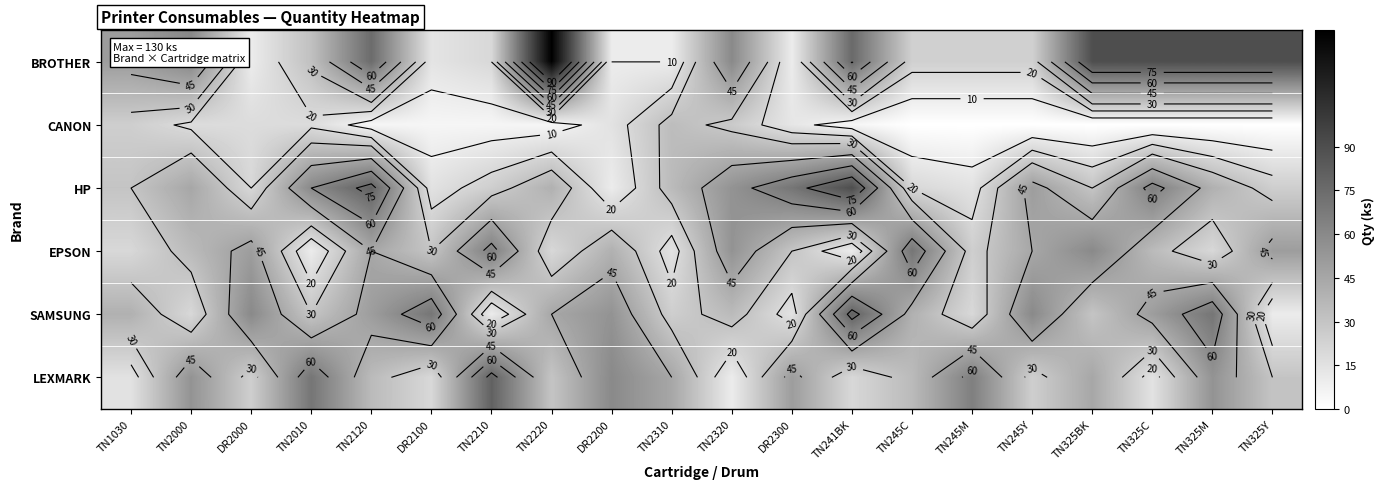

Where is SAMSUNG nearest to the value 45?

TN2220